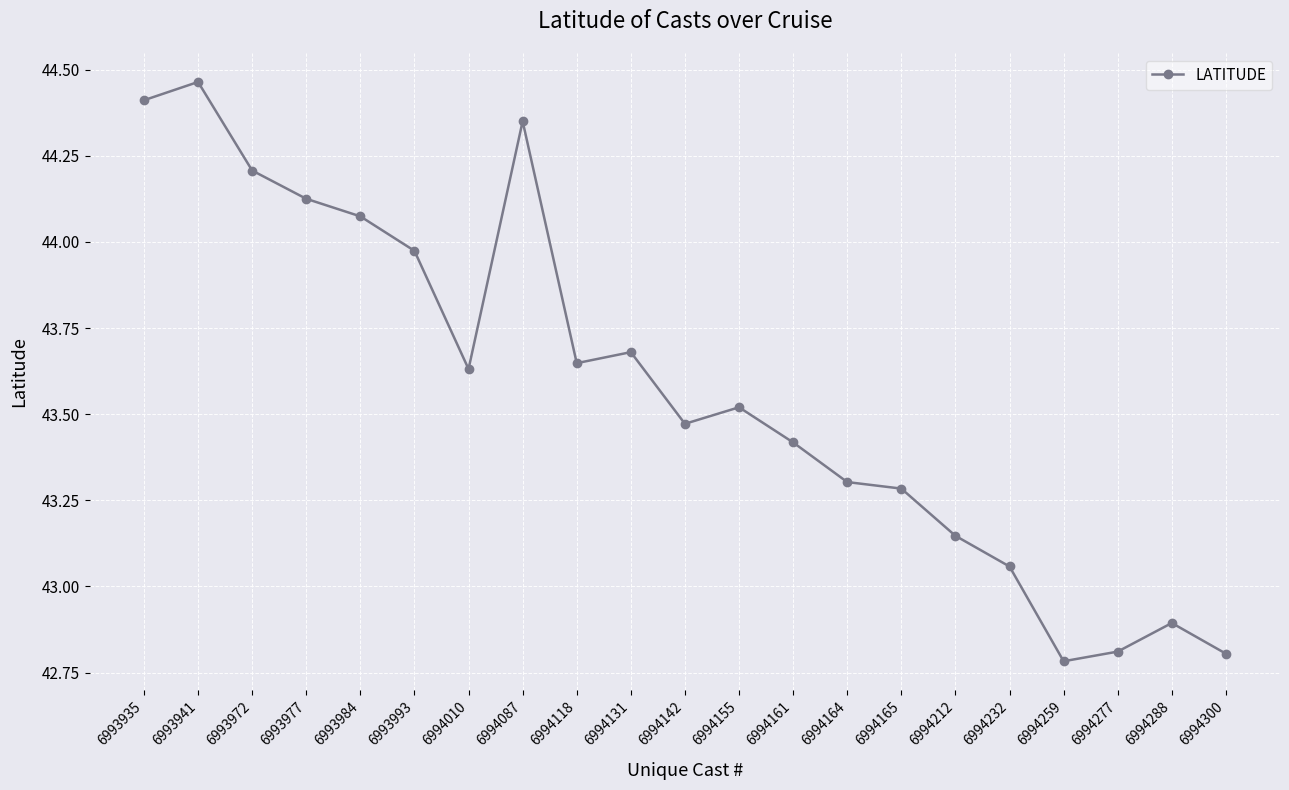

Is it true that the value at 6994164 is 43.3?

True